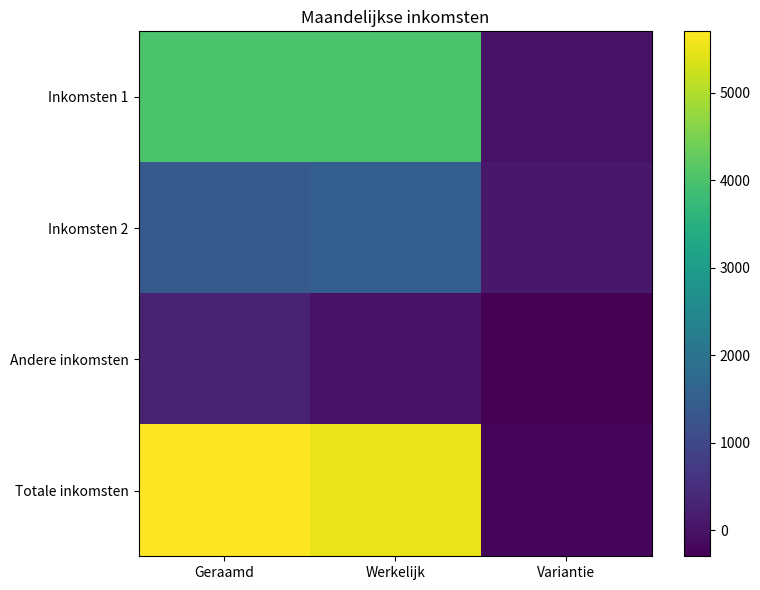

How many categories are shown in the chart?

3